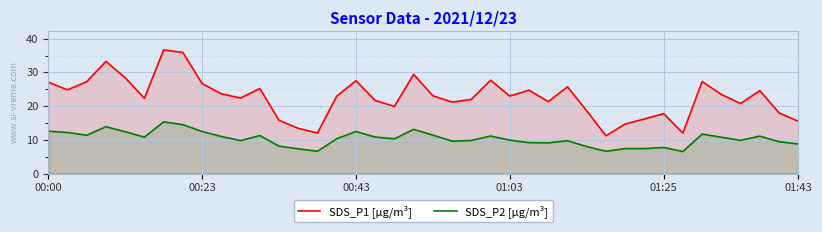

True or false: SDS_P2 [µg/m³] has a value of 10.8 at 17.

True